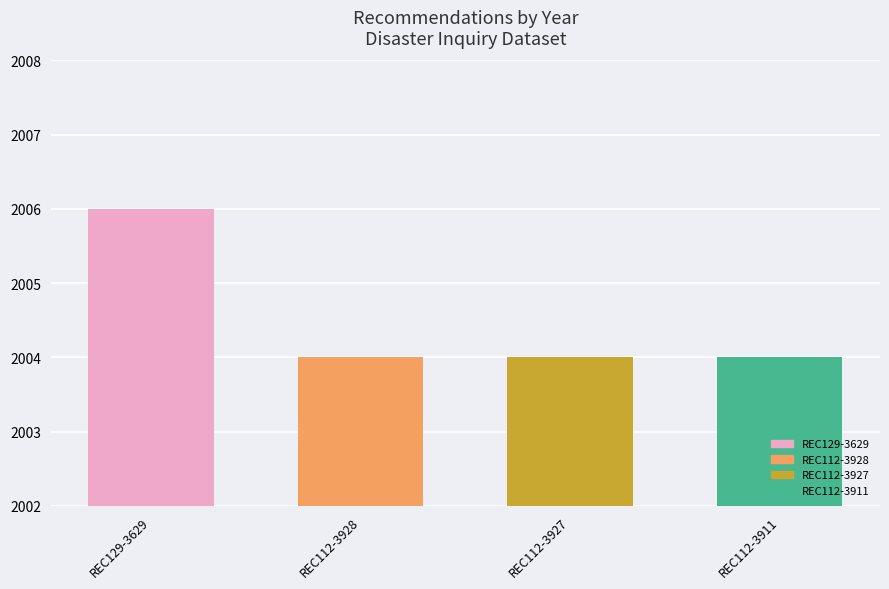

Reading left to right, list all the values displayed in this chart.

2006	2004	2004	2004